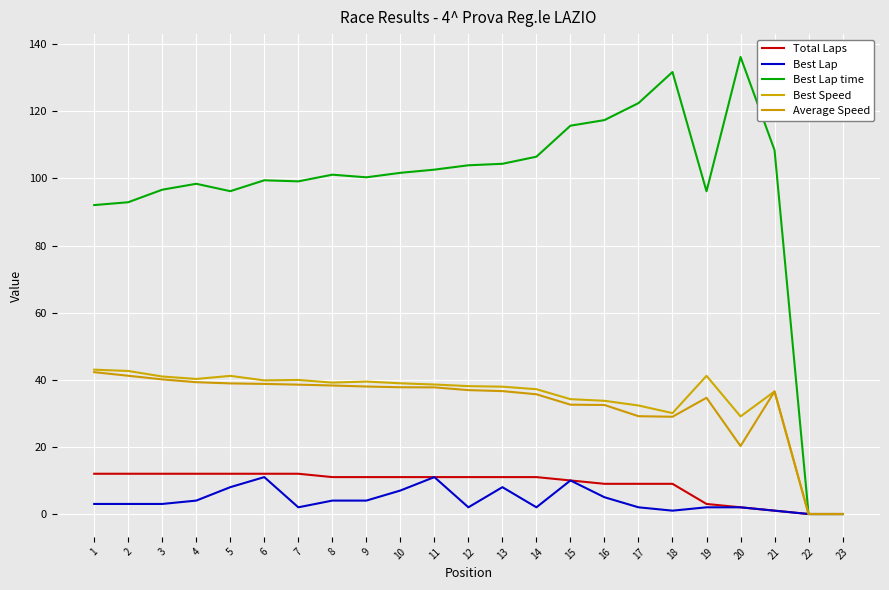

Reading left to right, list all the values displayed in this chart.

Total Laps: 12.0	12.0	12.0	12.0	12.0	12.0	12.0	11.0	11.0	11.0	11.0	11.0	11.0	11.0	10.0	9.0	9.0	9.0	3.0	2.0	1.0	0.0	0.0
Best Lap: 3.0	3.0	3.0	4.0	8.0	11.0	2.0	4.0	4.0	7.0	11.0	2.0	8.0	2.0	10.0	5.0	2.0	1.0	2.0	2.0	1.0	0.0	0.0
Best Lap time: 92.1	92.9	96.6	98.4	96.2	99.4	99.1	101.1	100.3	101.7	102.6	103.9	104.4	106.5	115.7	117.4	122.4	131.7	96.2	136.2	108.4	0.0	0.0
Best Speed: 43.0	42.6	41.0	40.2	41.2	39.8	40.0	39.2	39.5	39.0	38.6	38.1	37.9	37.2	34.2	33.7	32.3	30.1	41.2	29.1	36.5	0.0	0.0
Average Speed: 42.3	41.2	40.1	39.3	38.9	38.8	38.5	38.3	38.0	37.8	37.7	36.9	36.6	35.7	32.6	32.5	29.1	29.0	34.6	20.2	36.5	0.0	0.0